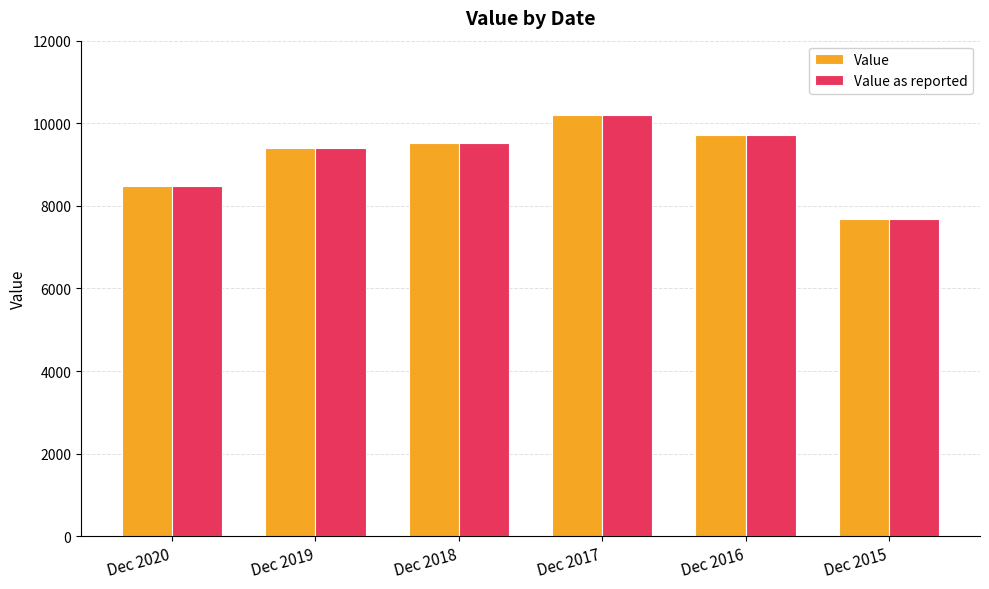

What is the sum of all Value as reported values?

55014